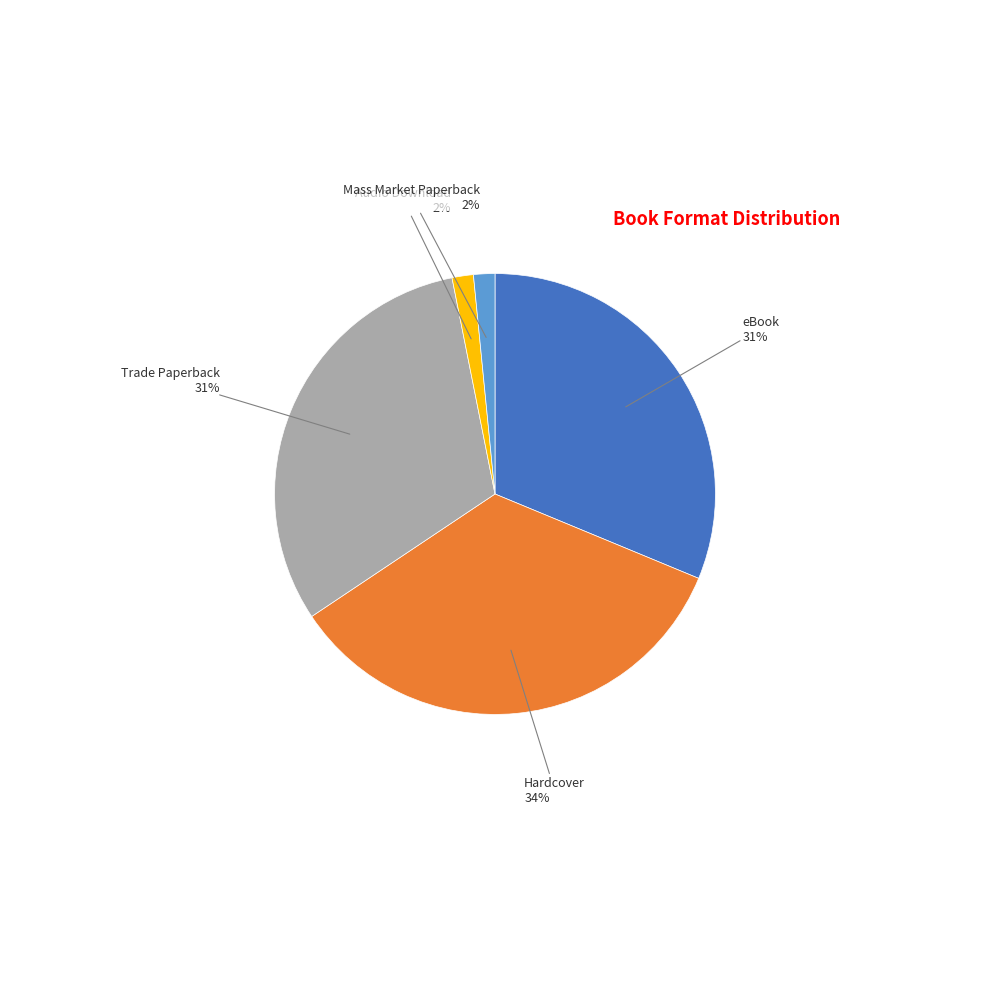

To the nearest percent, what is the average slice percentage?

20%